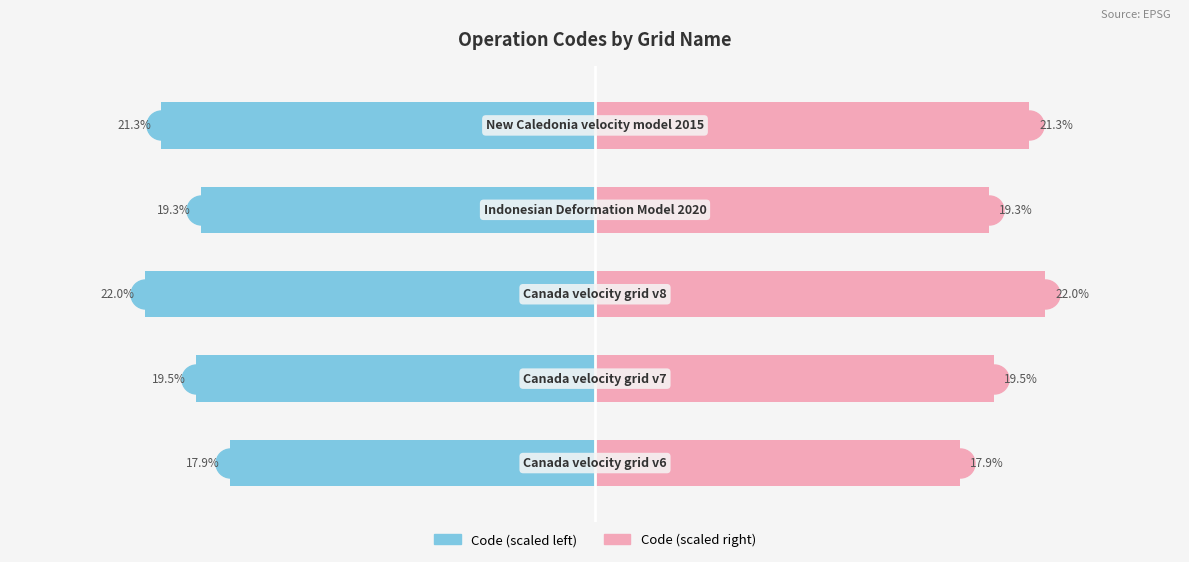

What is the value of the Code (left) bar at the 2nd from the left?

-19.5